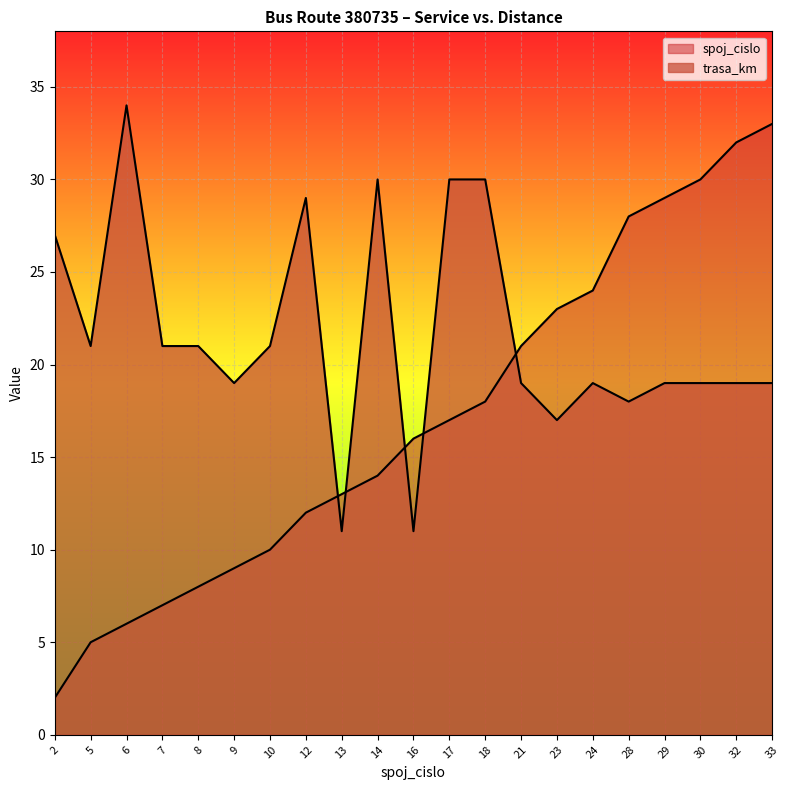

What is the value of the spoj_cislo point at the 21st from the left?

33